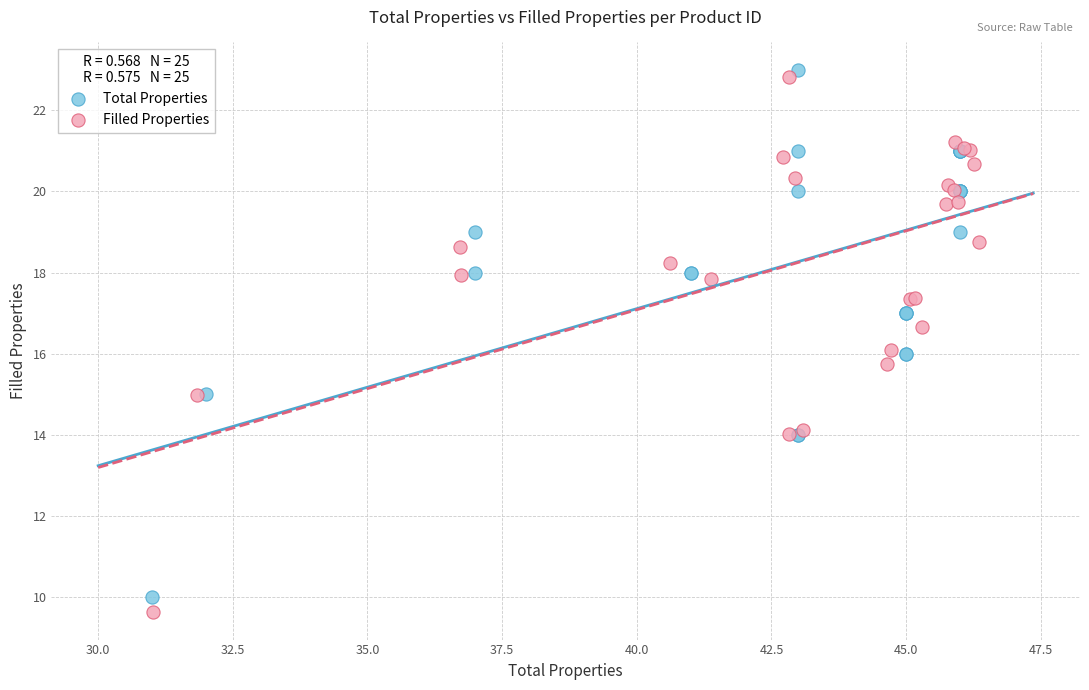

Which series has the largest Y range (max minus min)?

Filled Properties